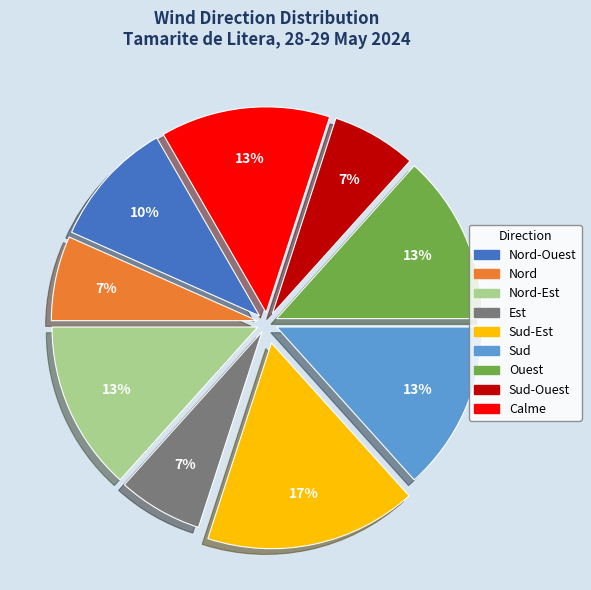

To the nearest percent, what is the difference between the largest and smallest slice percentages?

10%